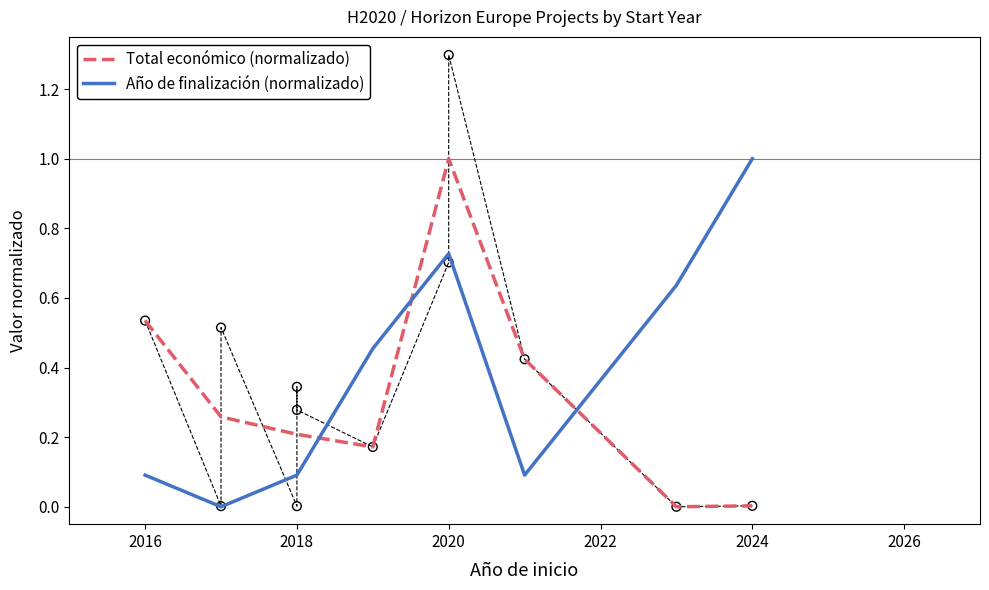

Which series contains the highest Y value?

Total económico (normalizado)